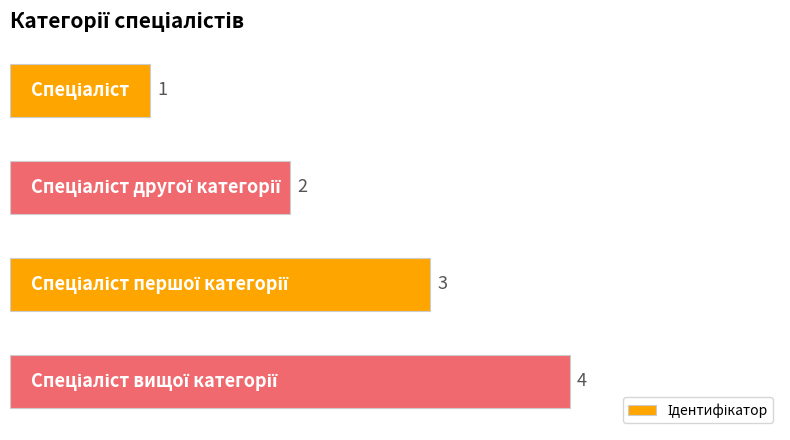

How many bars are there in total?

4